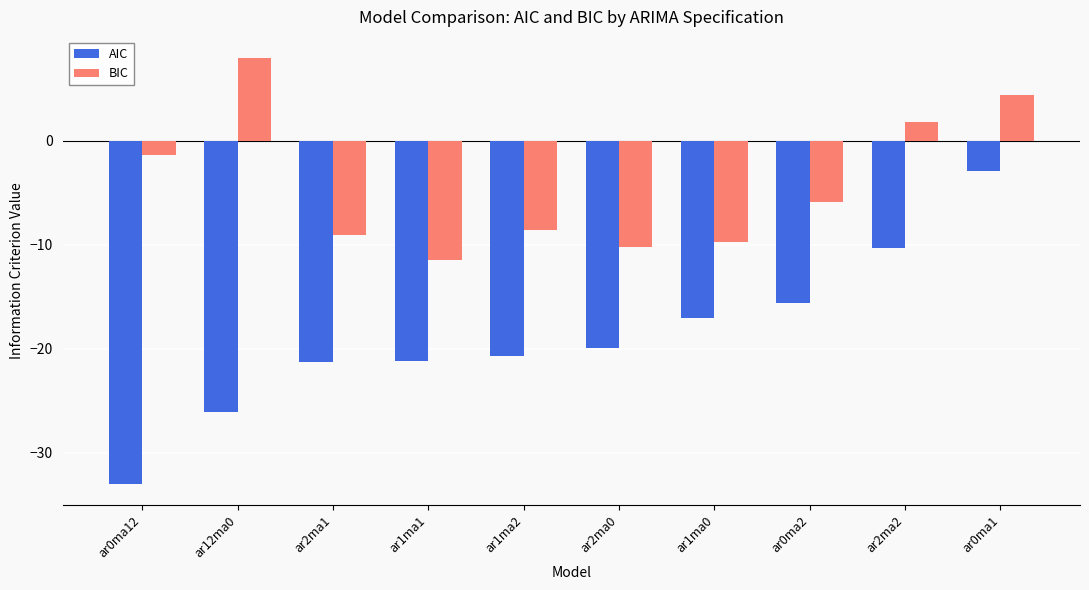

What is the highest value of the AIC series?

-2.9